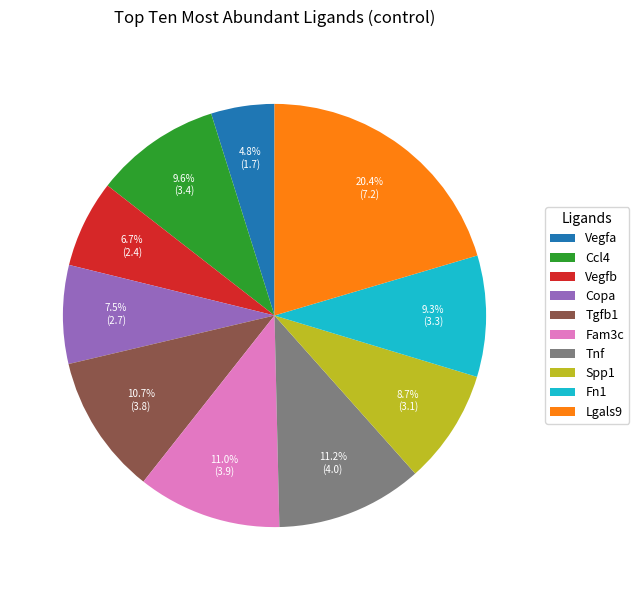

Is Fam3c the majority of the pie?

No